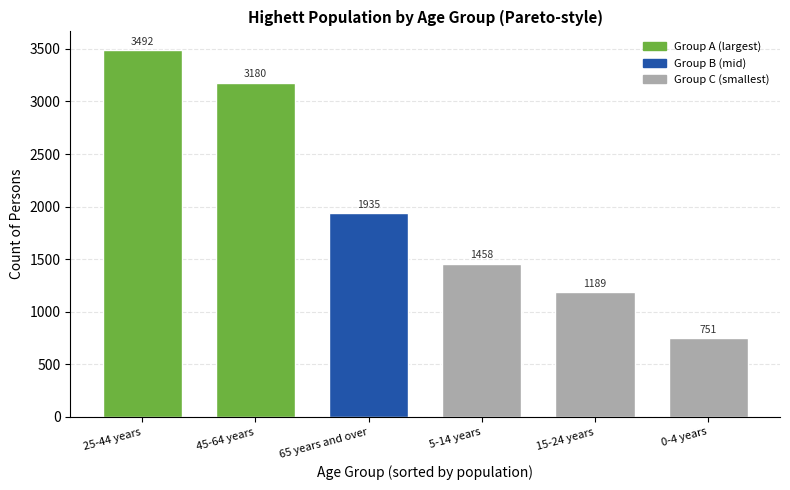

Reading right to left, what are all the values shown in this chart?

0-4 years=751	15-24 years=1189	5-14 years=1458	65 years and over=1935	45-64 years=3180	25-44 years=3492